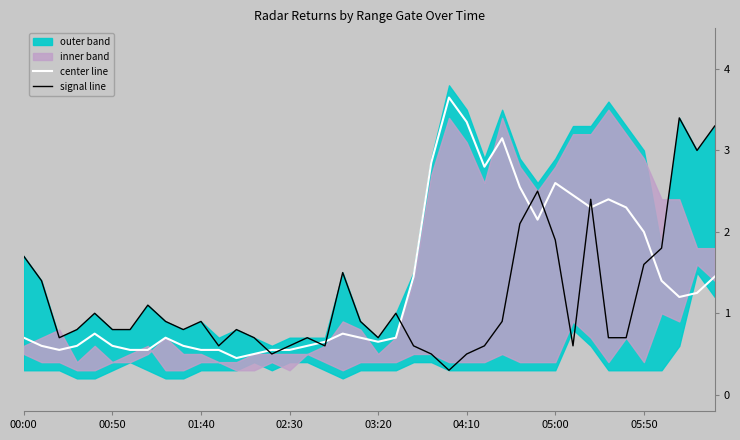

The value of center line at 21 is 1.1. True or false?

False